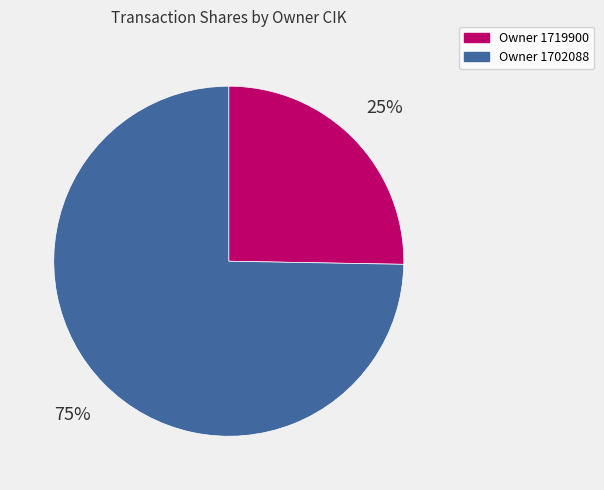

To the nearest percent, what is the average slice percentage?

50%